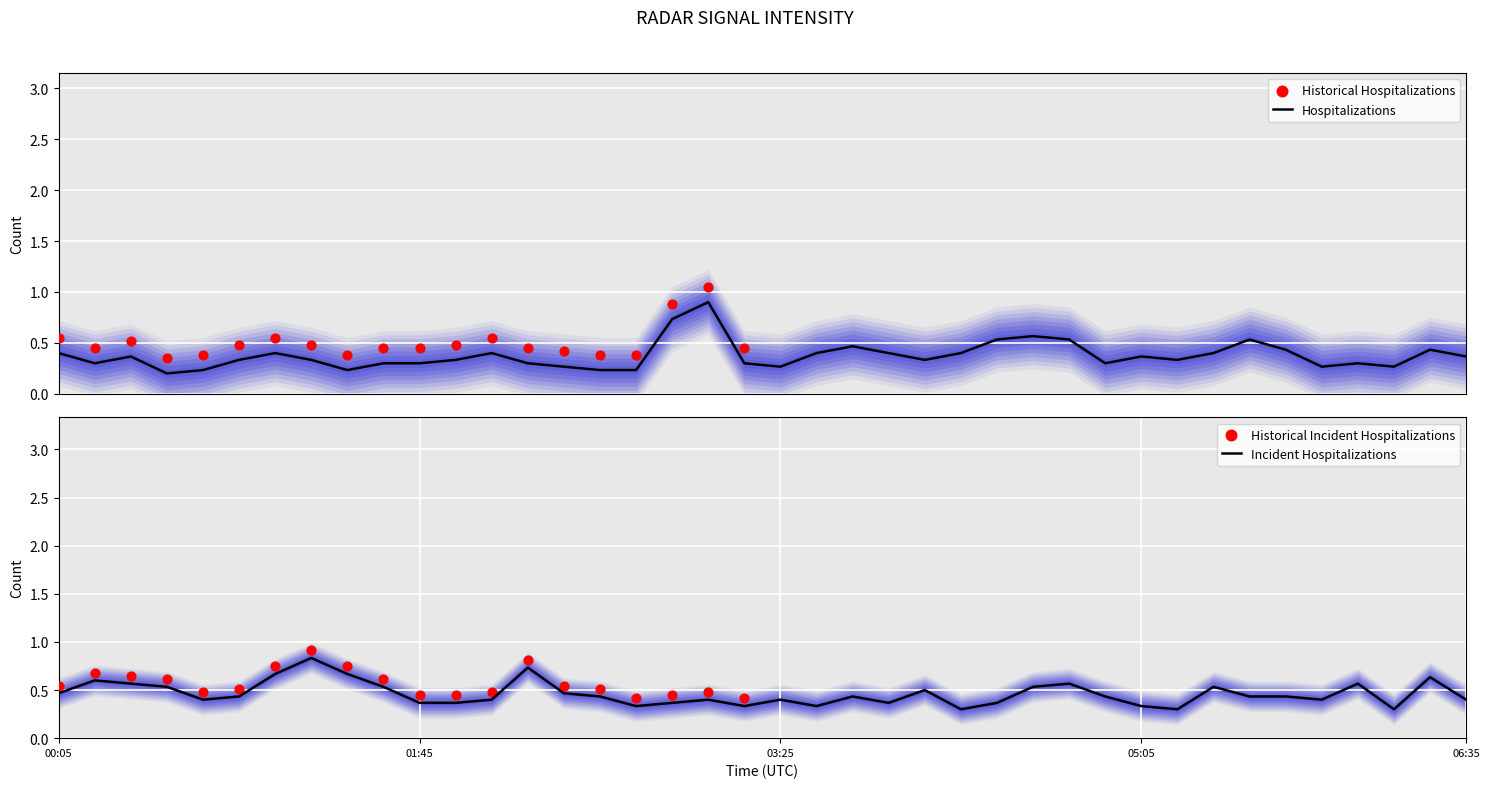

At which category is the sum across all series the highest?

2022/08/26 03:05